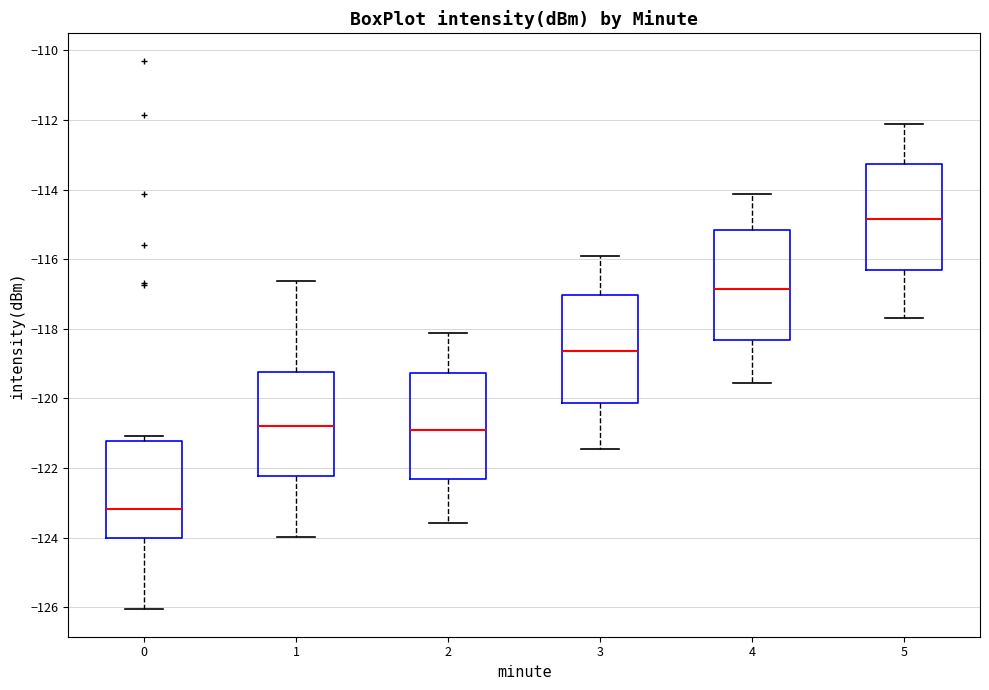

Where does the upper whisker of the box at x = 1 end on the y-axis? The values are not printed on the chart, so give them approximately, as read against the axis.

-116.6